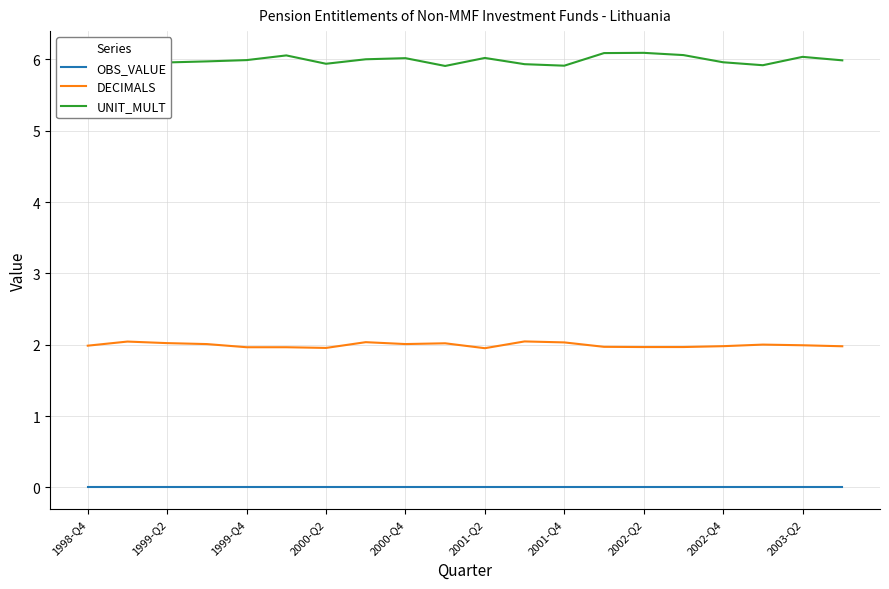

What is the maximum value shown in the chart?

6.1